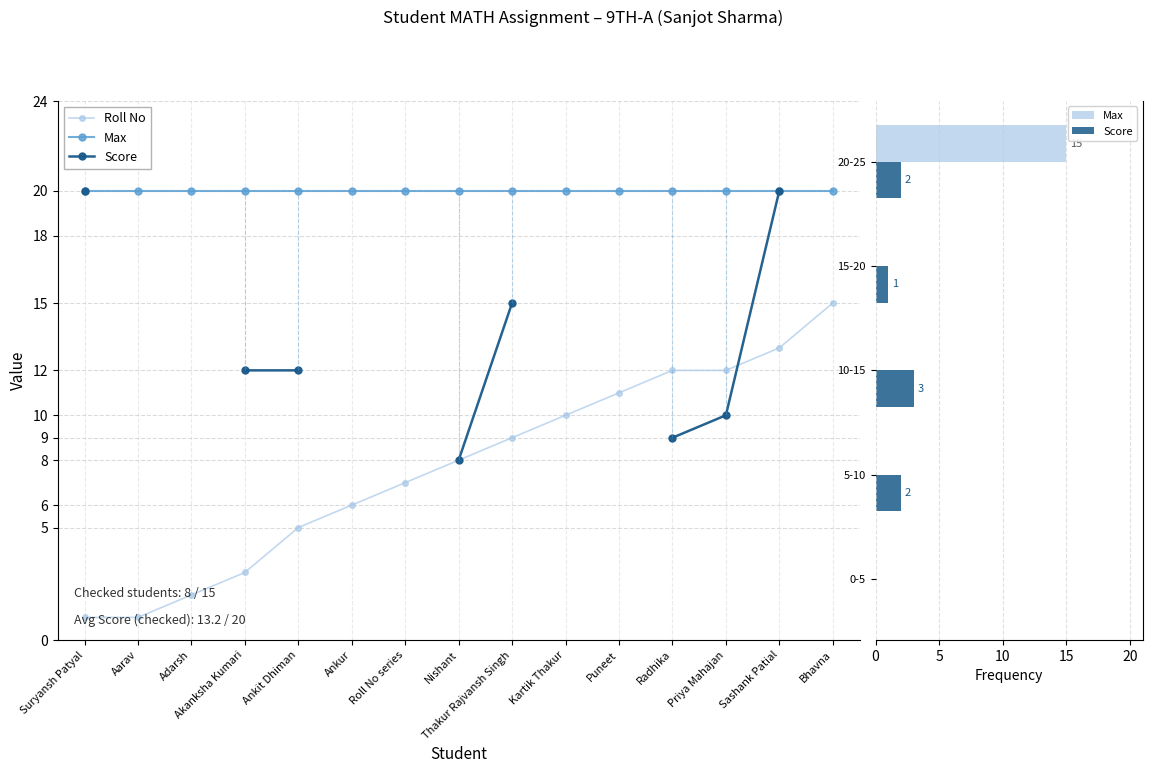

At which category does the chart reach its peak across all series?

14